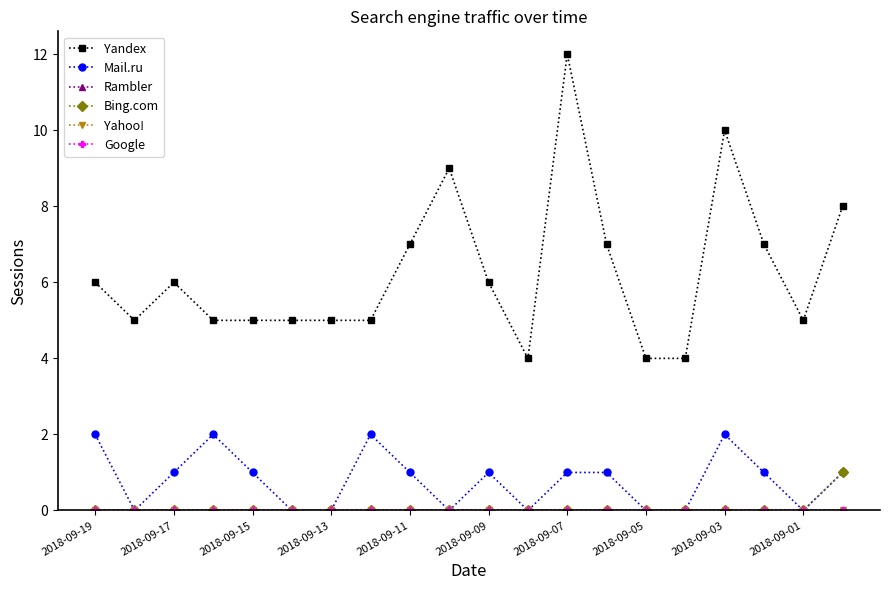

Reading right to left, list all the values displayed in this chart.

Yandex: 8	5	7	10	4	4	7	12	4	6	9	7	5	5	5	5	5	6	5	6
Mail.ru: 1	0	1	2	0	0	1	1	0	1	0	1	2	0	0	1	2	1	0	2
Rambler: 0	0	0	0	0	0	0	0	0	0	0	0	0	0	0	0	0	0	0	0
Bing.com: 1	0	0	0	0	0	0	0	0	0	0	0	0	0	0	0	0	0	0	0
Yahoo!: 0	0	0	0	0	0	0	0	0	0	0	0	0	0	0	0	0	0	0	0
Google: 0	0	0	0	0	0	0	0	0	0	0	0	0	0	0	0	0	0	0	0